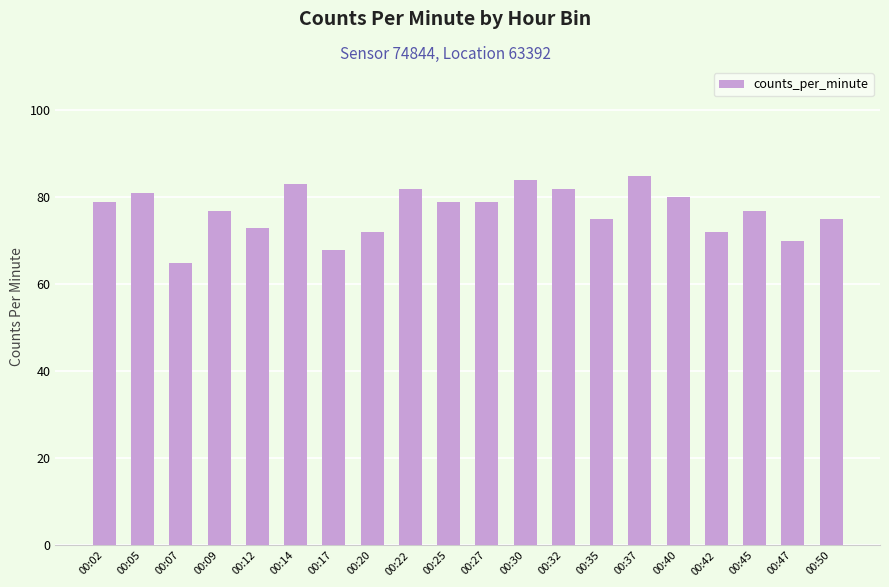

Is it true that the value at 00:30 is 31?

False